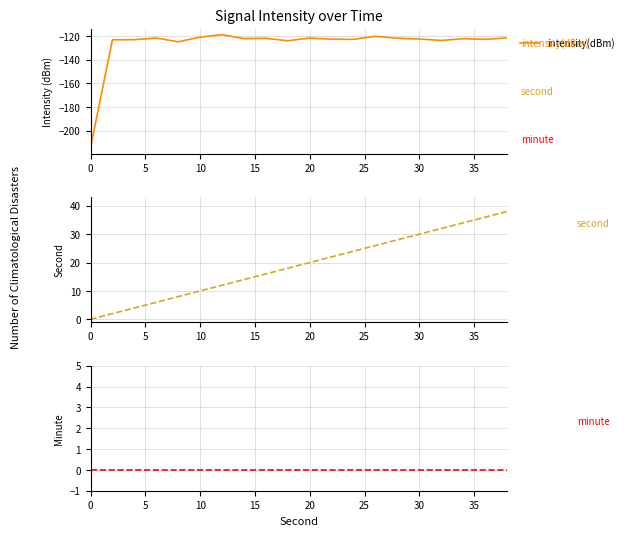

Reading left to right, what are all the values shown in this chart?

intensity(dBm): -214.1	-123.3	-123.2	-121.8	-124.9	-121.0	-118.9	-122.2	-122.0	-124.1	-121.7	-122.8	-122.9	-120.3	-121.9	-122.6	-123.8	-122.3	-122.9	-121.6
second: 0.0	2.0	4.0	6.0	8.0	10.0	12.0	14.0	16.0	18.0	20.0	22.0	24.0	26.0	28.0	30.0	32.0	34.0	36.0	38.0
minute: 0.0	0.0	0.0	0.0	0.0	0.0	0.0	0.0	0.0	0.0	0.0	0.0	0.0	0.0	0.0	0.0	0.0	0.0	0.0	0.0